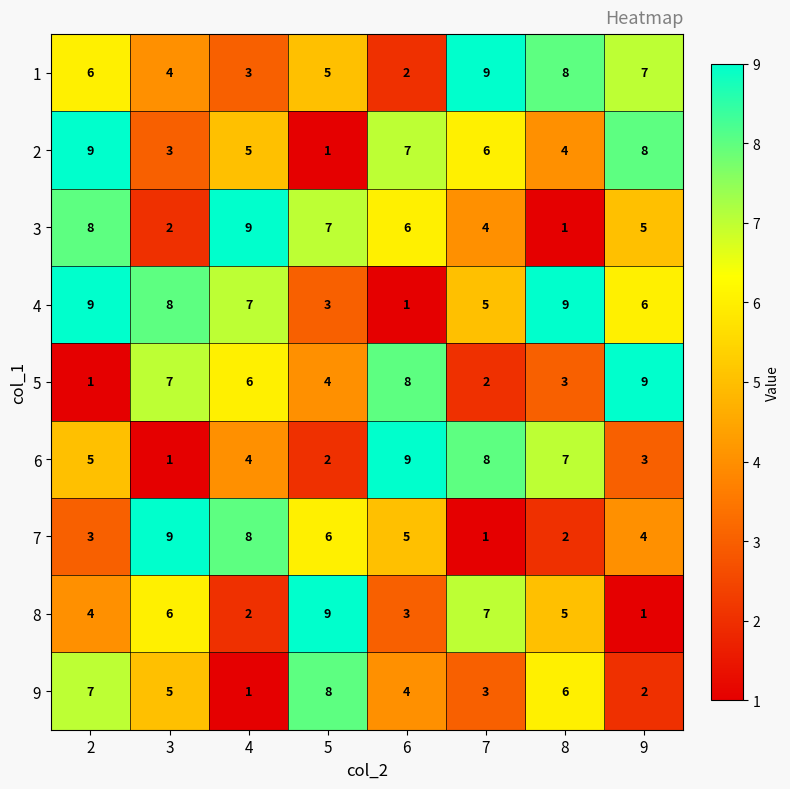

Between 4 and 7, which series saw the biggest shift?

7